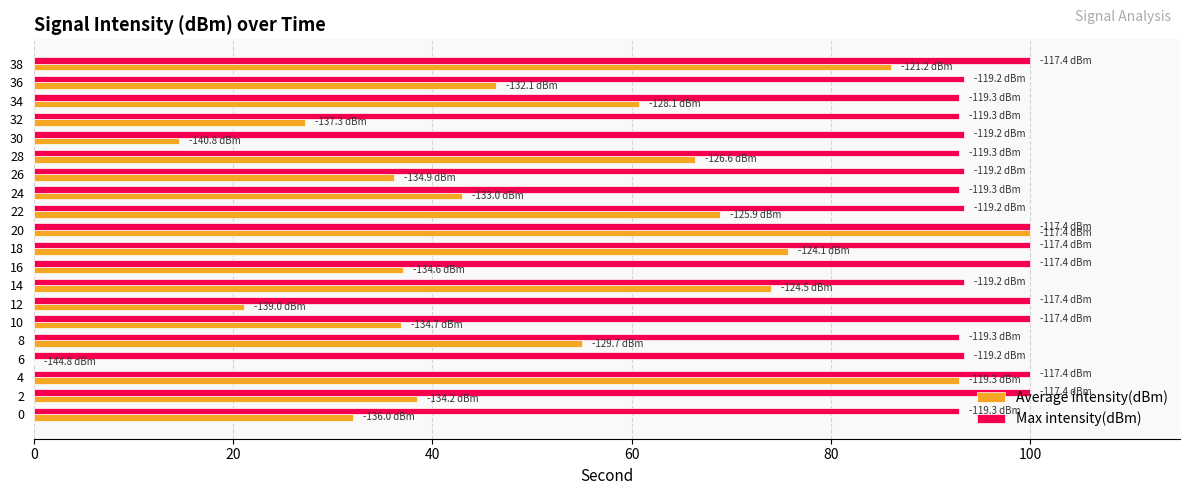

What is the total value across all series at 8?

147.9